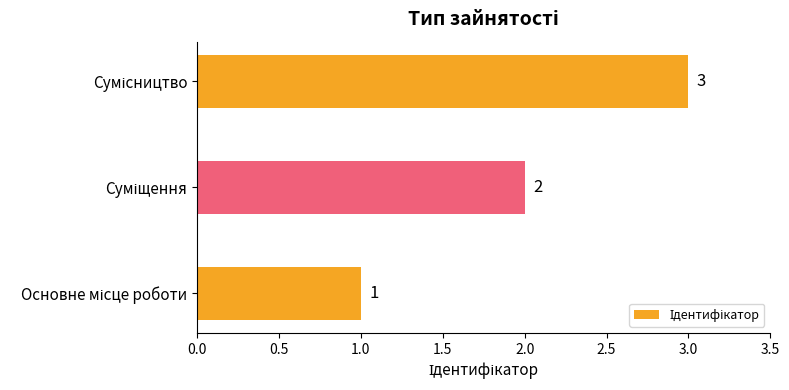

What is the maximum value shown in the chart?

3